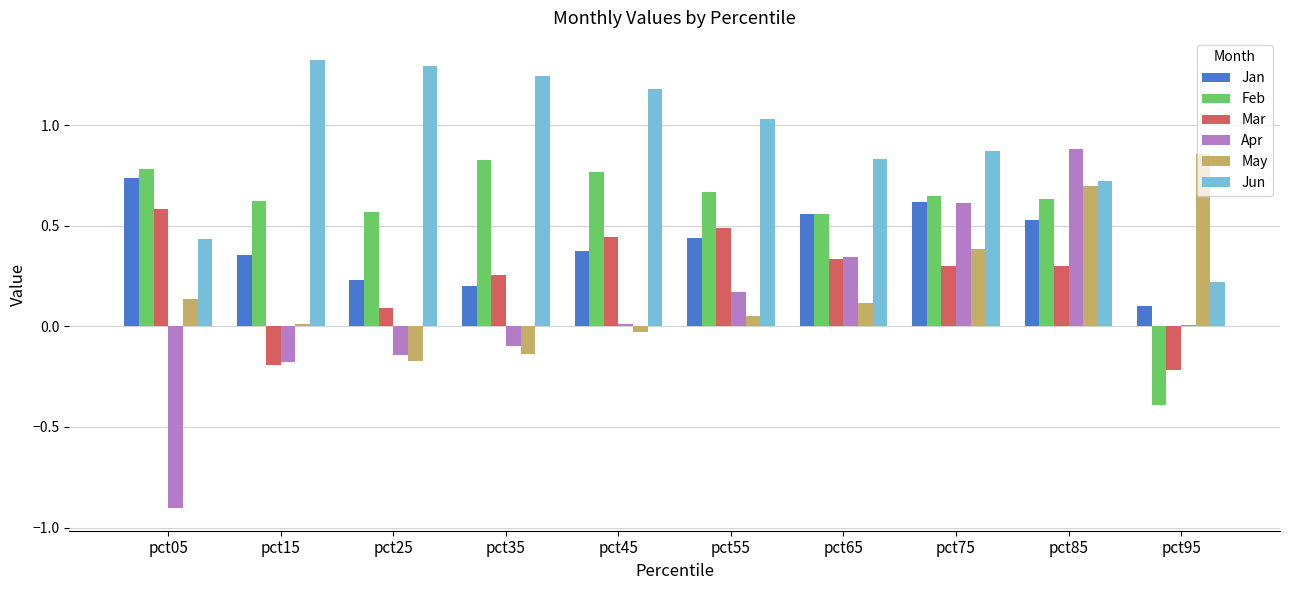

At which category is the sum across all series the highest?

pct85